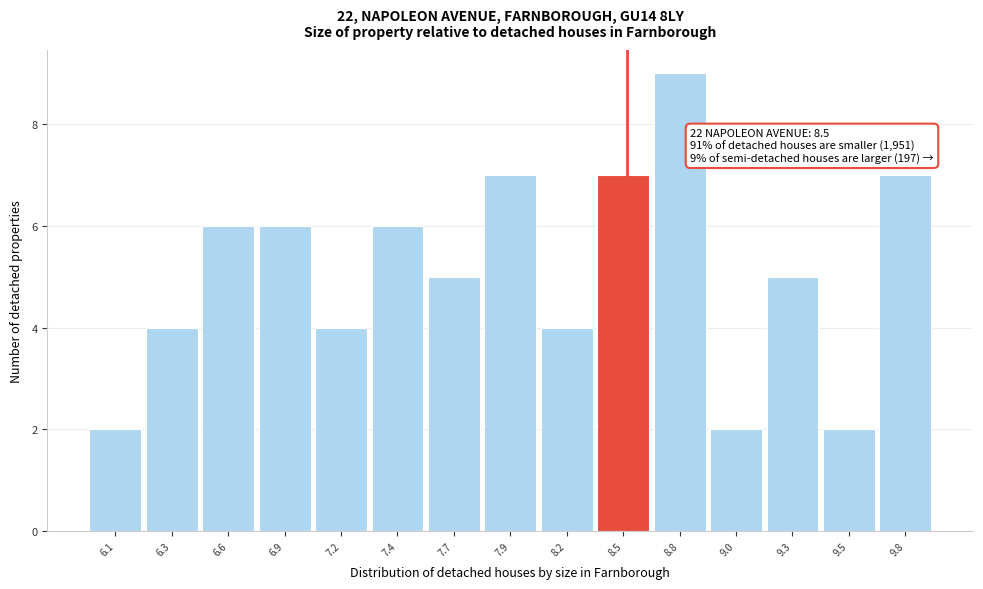

Reading right to left, list all the values displayed in this chart.

7	2	5	2	9	7	4	7	5	6	4	6	6	4	2